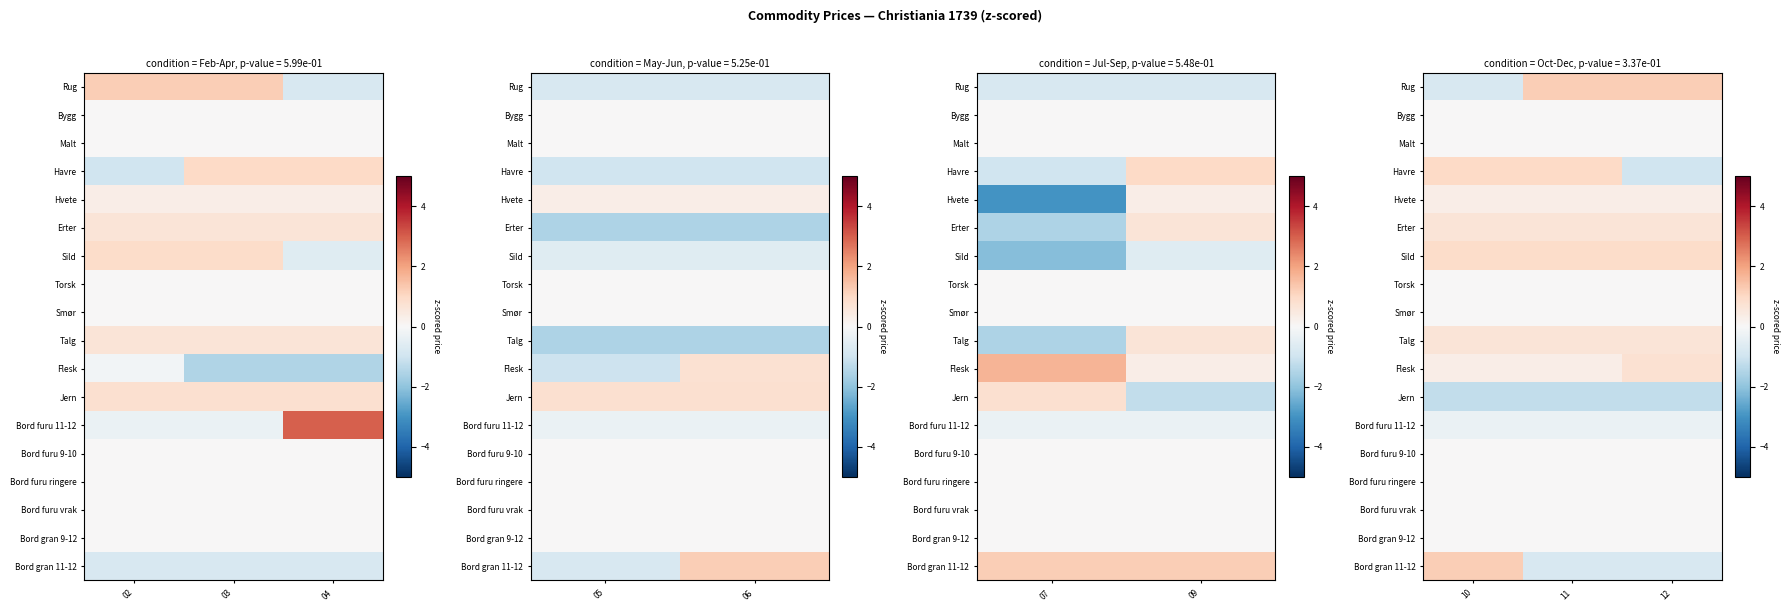

The Bord furu ringere series shows 0.0 at 11. True or false?

True